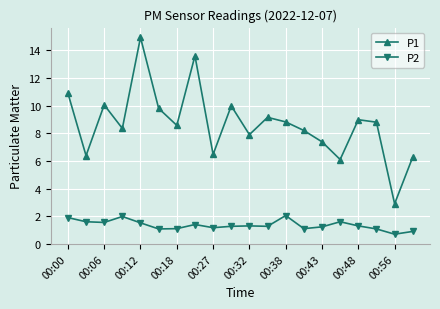

True or false: P2 and P1 intersect in this chart.

False